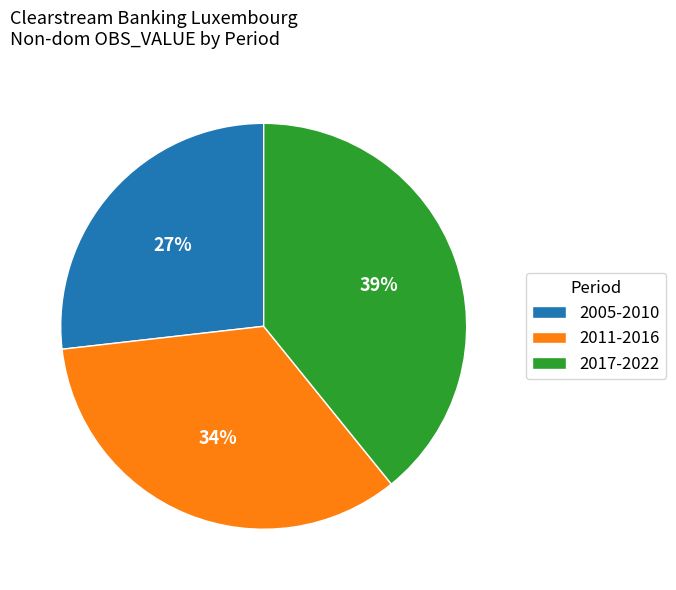

Which has a higher value, 2005-2010 or 2017-2022?

2017-2022